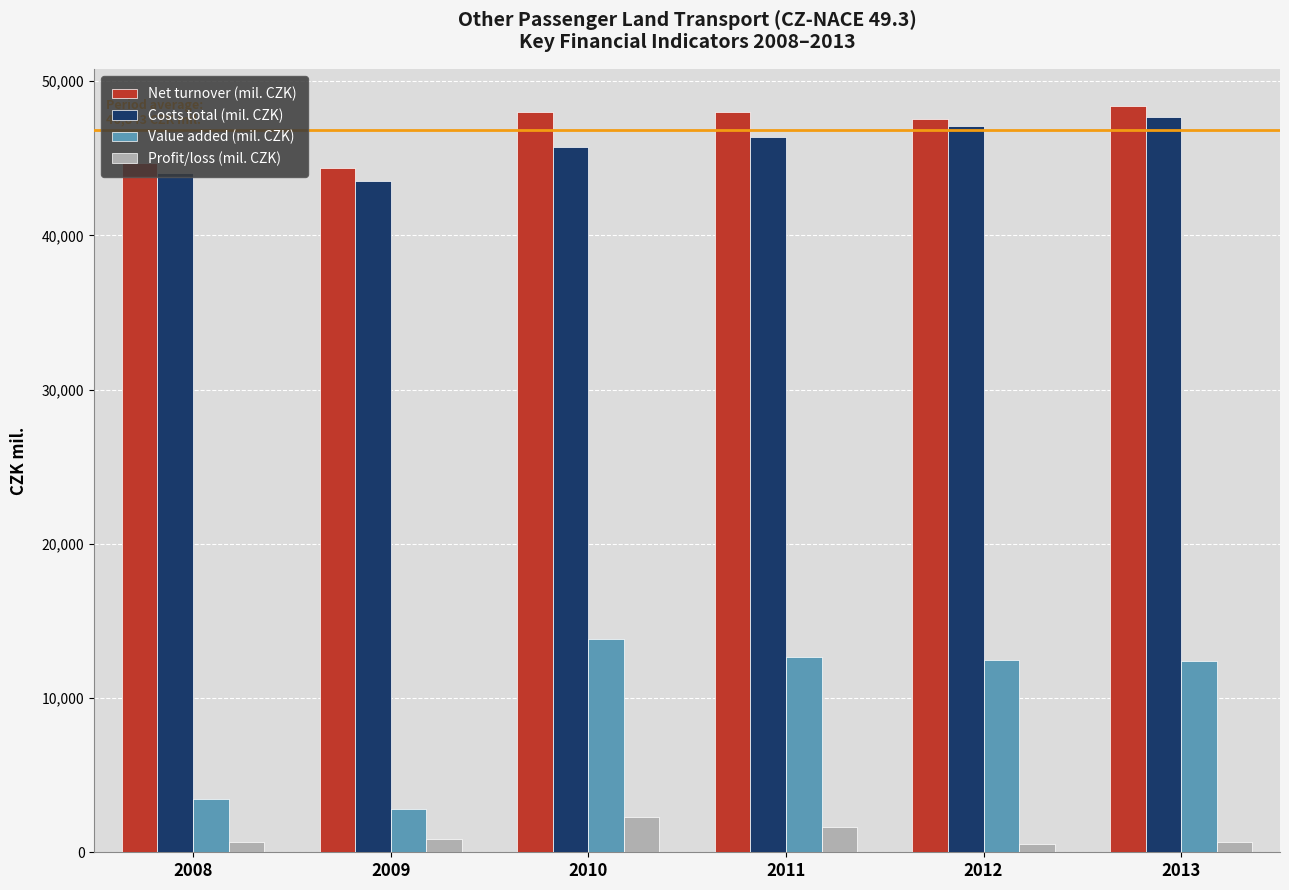

What is the approximate value of Costs total (mil. CZK) at 2013?

47707.6